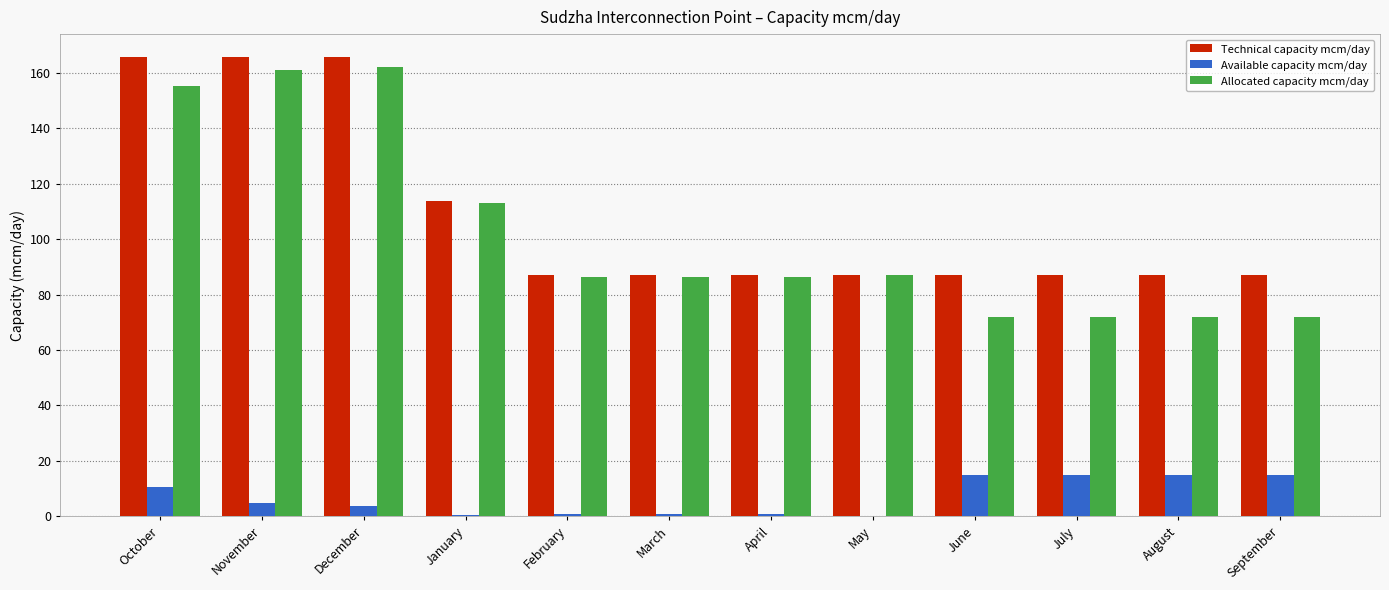

What is the highest value of the Allocated capacity mcm/day series?

162.1